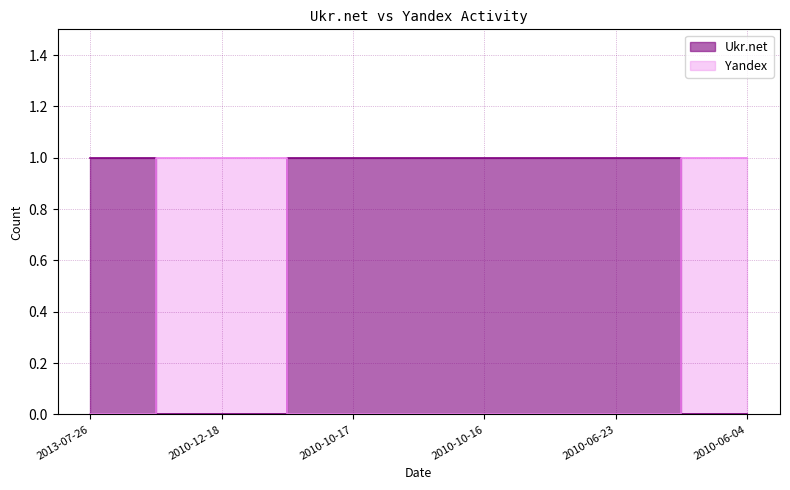

List the series in order of their overall mean, lowest first.

Yandex, Ukr.net